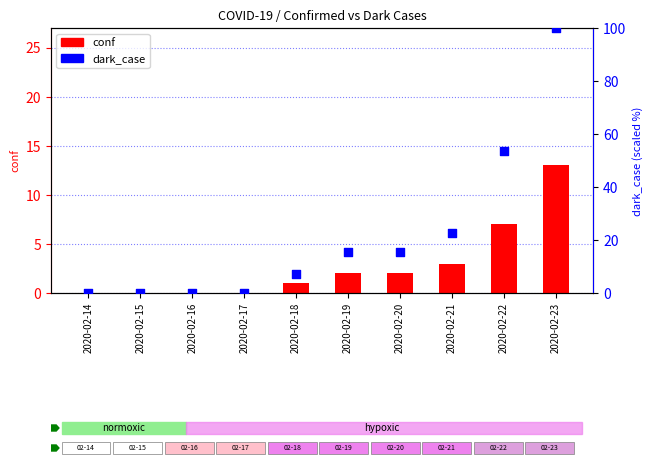

At which category is the sum across all series the highest?

2020-02-23